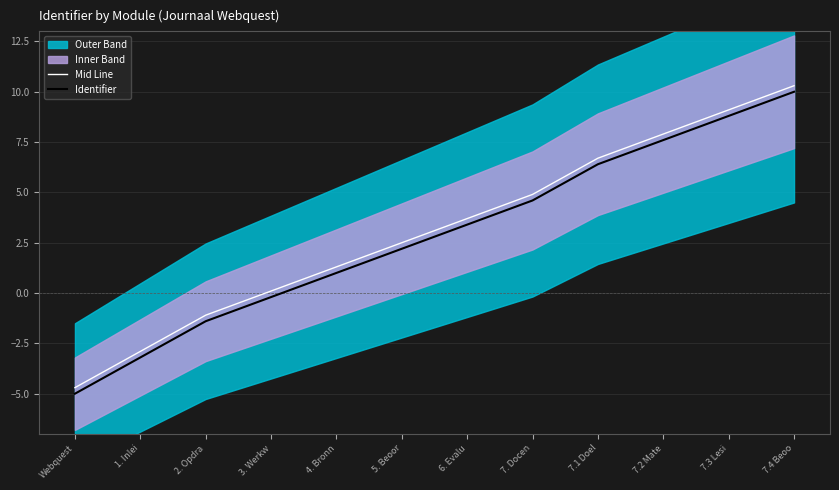

Is it true that Mid Line equals 10.3 at 7.4 Beoo?

True